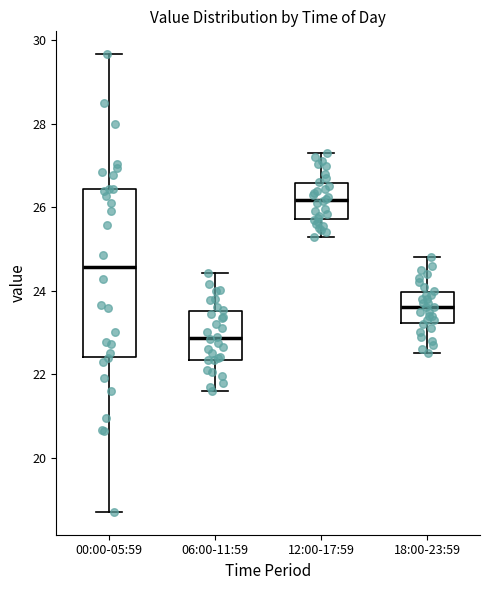

Where does the upper whisker of the box for 18:00-23:59 end on the y-axis? The values are not printed on the chart, so give them approximately, as read against the axis.

24.8